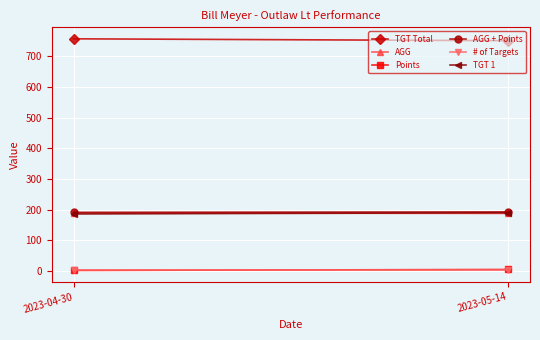

What is the sum of the Points values at 2023-04-30 and 2023-05-14?

7.0